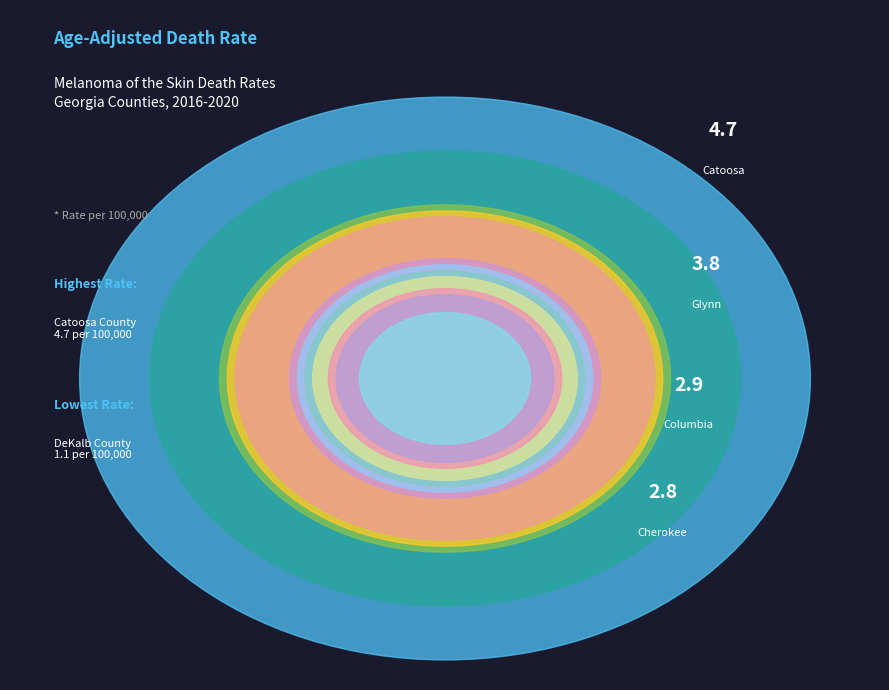

Which has a higher value, Fulton County or Columbia County?

Columbia County